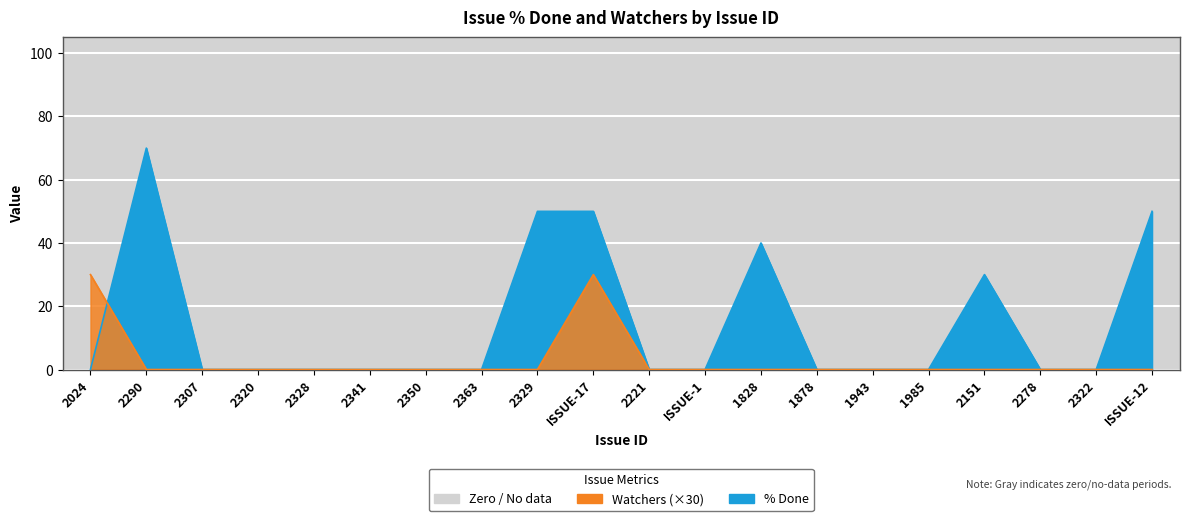

What are all the series names shown in the legend?

% Done, Watchers